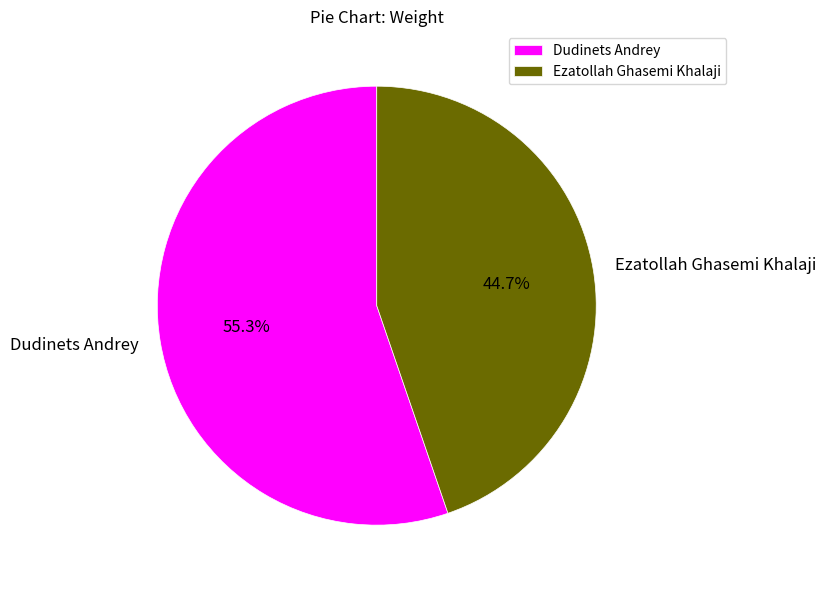

True or false: Ezatollah Ghasemi Khalaji accounts for 45% of the total.

True